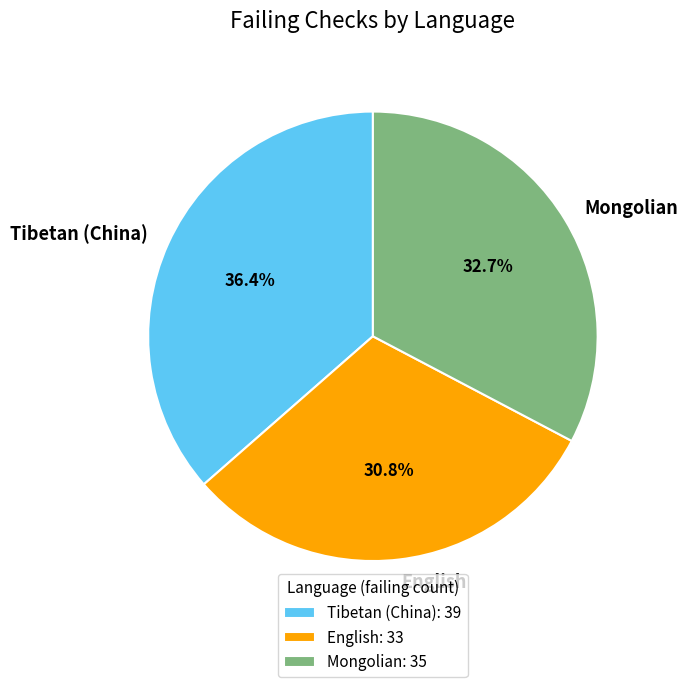

What percentage is the English slice, to the nearest percent?

31%